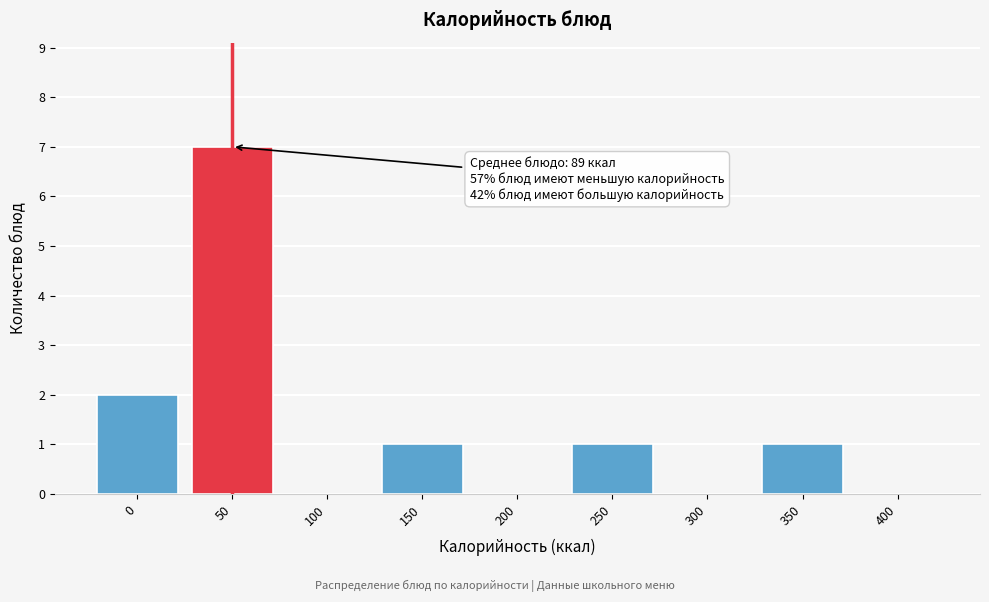

Reading left to right, transcribe all the data shown in this chart.

0=2	50=7	100=0	150=1	200=0	250=1	300=0	350=1	400=0